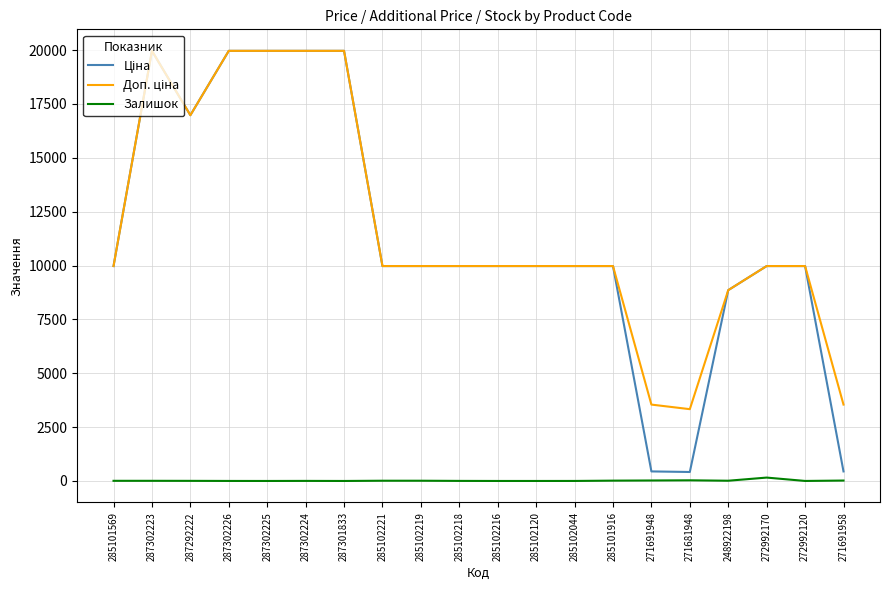

True or false: Залишок has a value of 3.0 at 287302224.

True